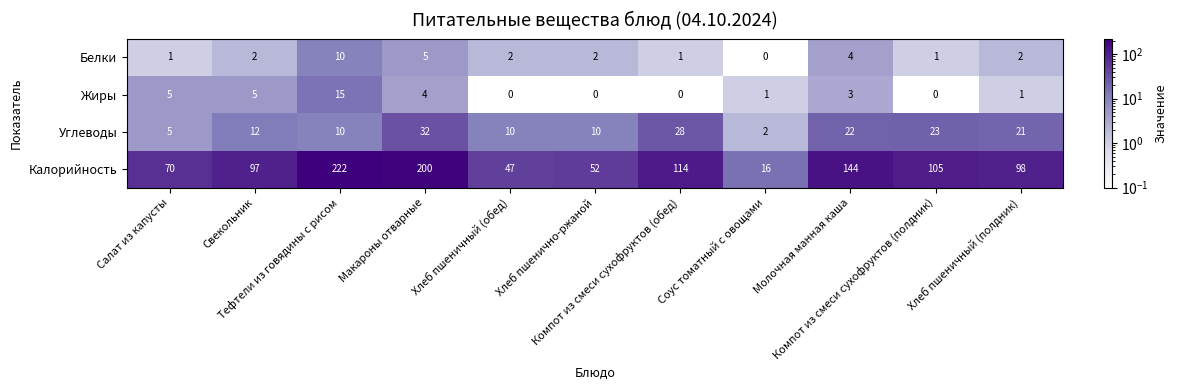

What is the difference between the maximum and second lowest values in the Углеводы series?

27